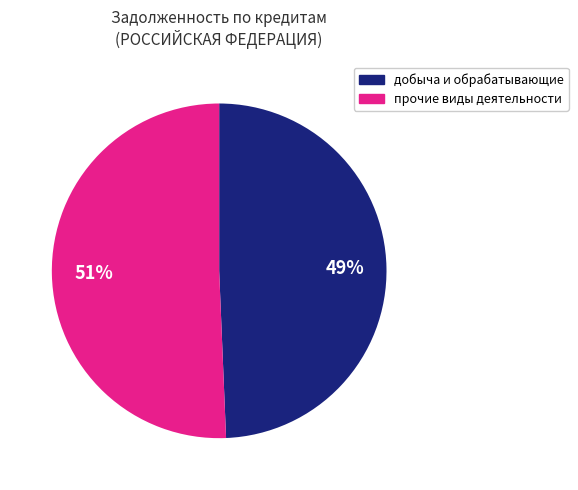

To the nearest percent, what is the average slice percentage?

50%